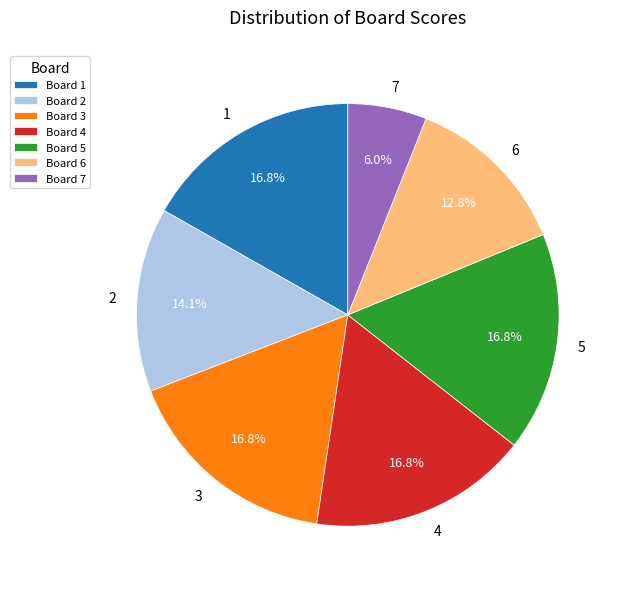

Which category has the smallest portion of the pie?

7